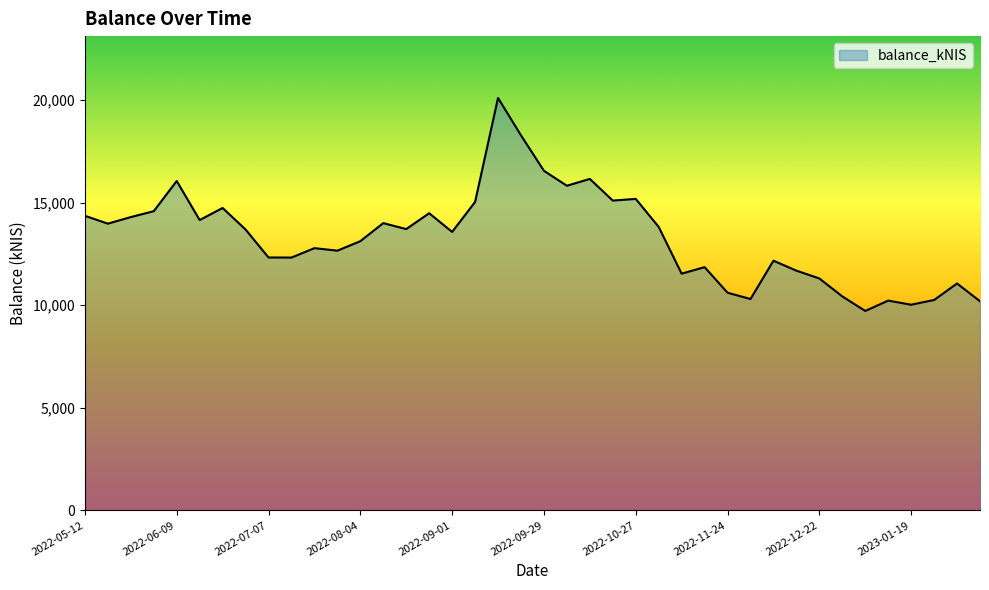

What is the maximum value shown in the chart?

20107.4